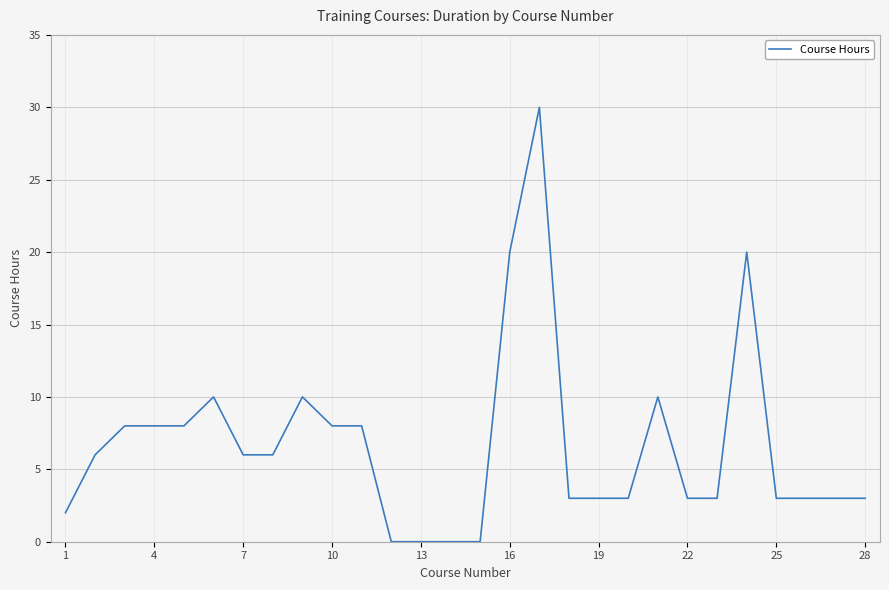

What is the difference between the maximum and minimum values?

30